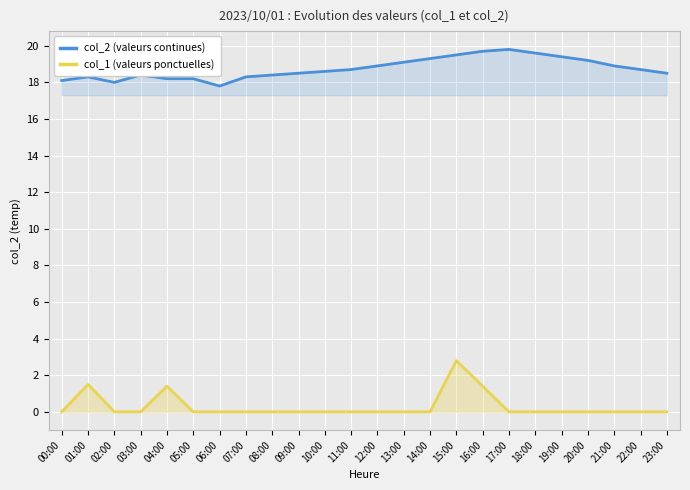

Reading left to right, extract all data points from this chart.

col_2 (valeurs continues): 18.1	18.3	18.0	18.4	18.2	18.2	17.8	18.3	18.4	18.5	18.6	18.7	18.9	19.1	19.3	19.5	19.7	19.8	19.6	19.4	19.2	18.9	18.7	18.5
col_1 (valeurs ponctuelles): 0.0	1.5	0.0	0.0	1.4	0.0	0.0	0.0	0.0	0.0	0.0	0.0	0.0	0.0	0.0	2.8	1.4	0.0	0.0	0.0	0.0	0.0	0.0	0.0